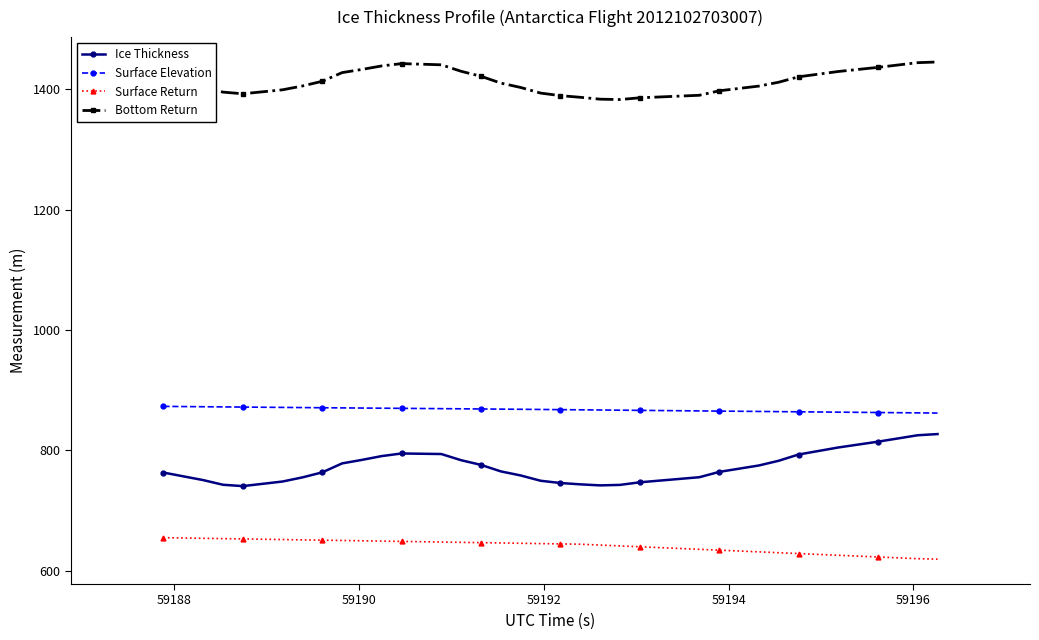

What is the average value of the Surface Return series?

640.7